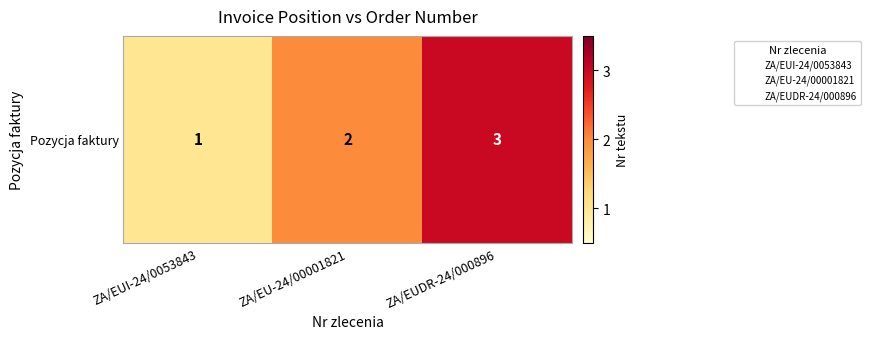

Which label corresponds to the smallest value in the chart?

ZA/EUI-24/0053843